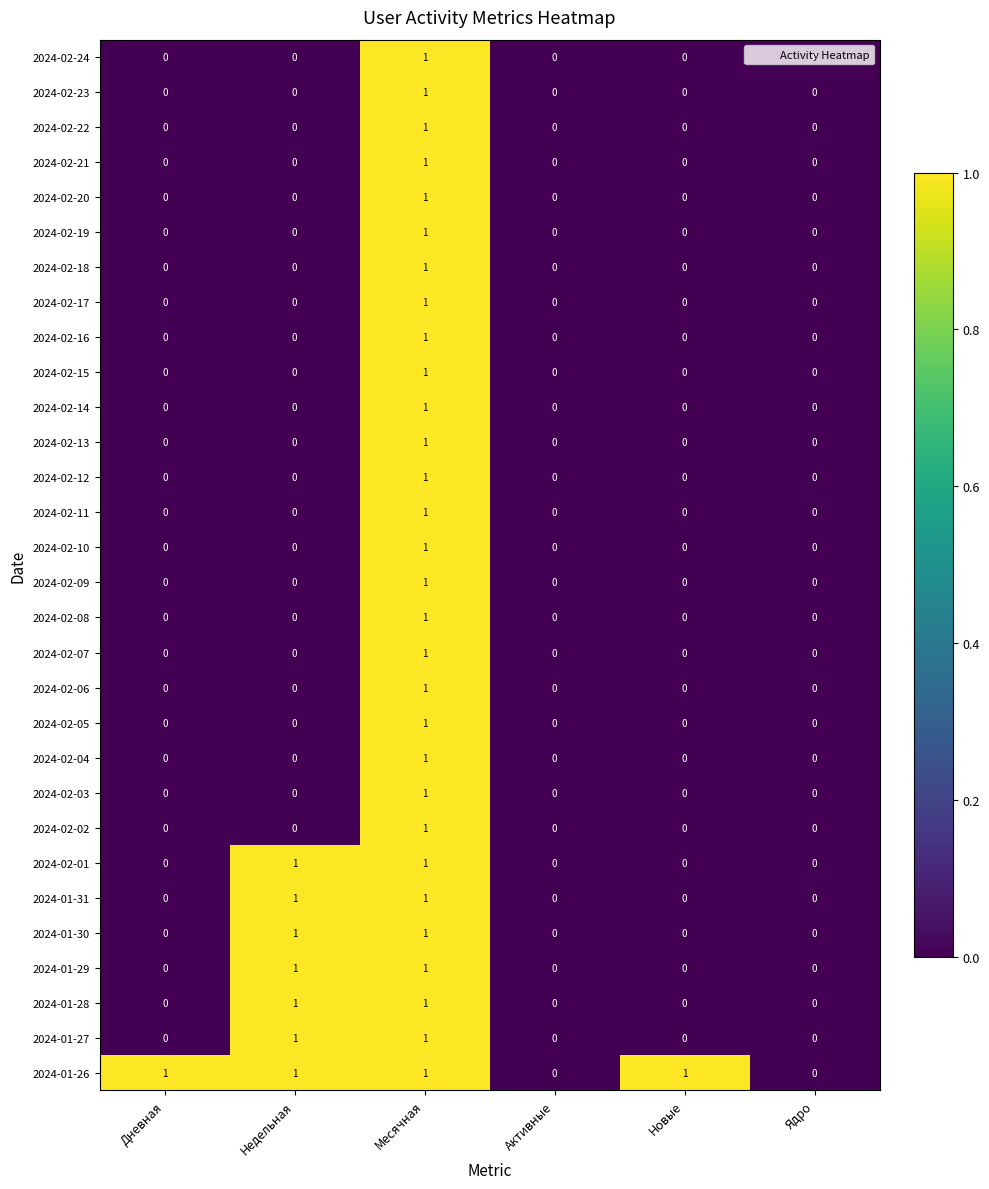

The value of 2024-01-27 at Ядро is 1. True or false?

False